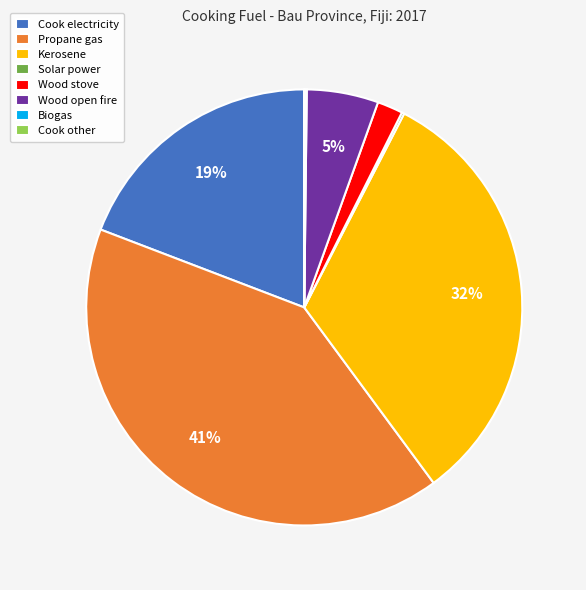

Is it true that Wood open fire is 5% of the pie?

True